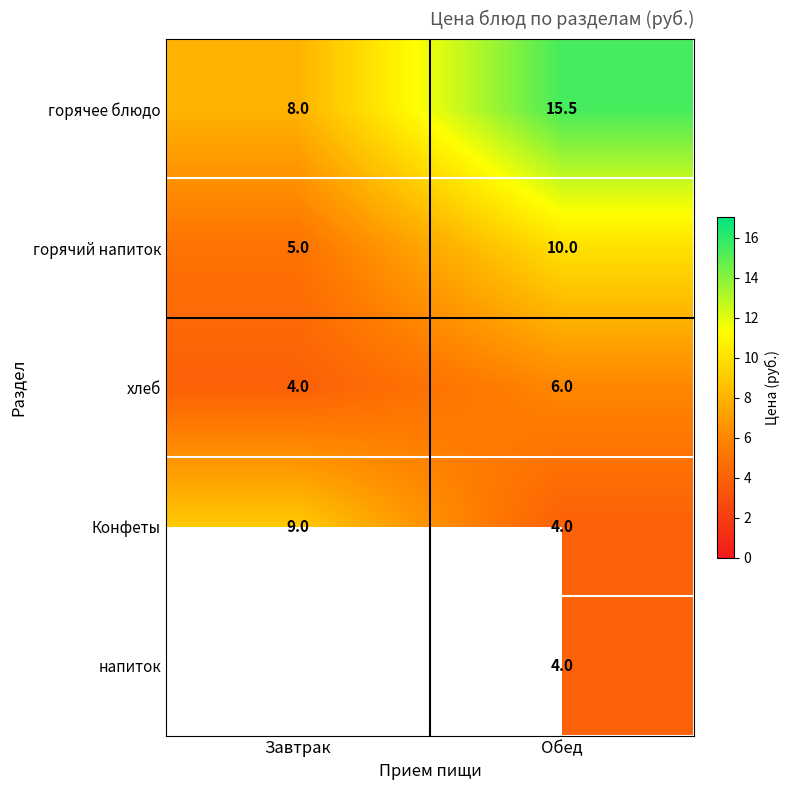

The горячее блюдо series shows 8.0 at Завтрак. True or false?

True